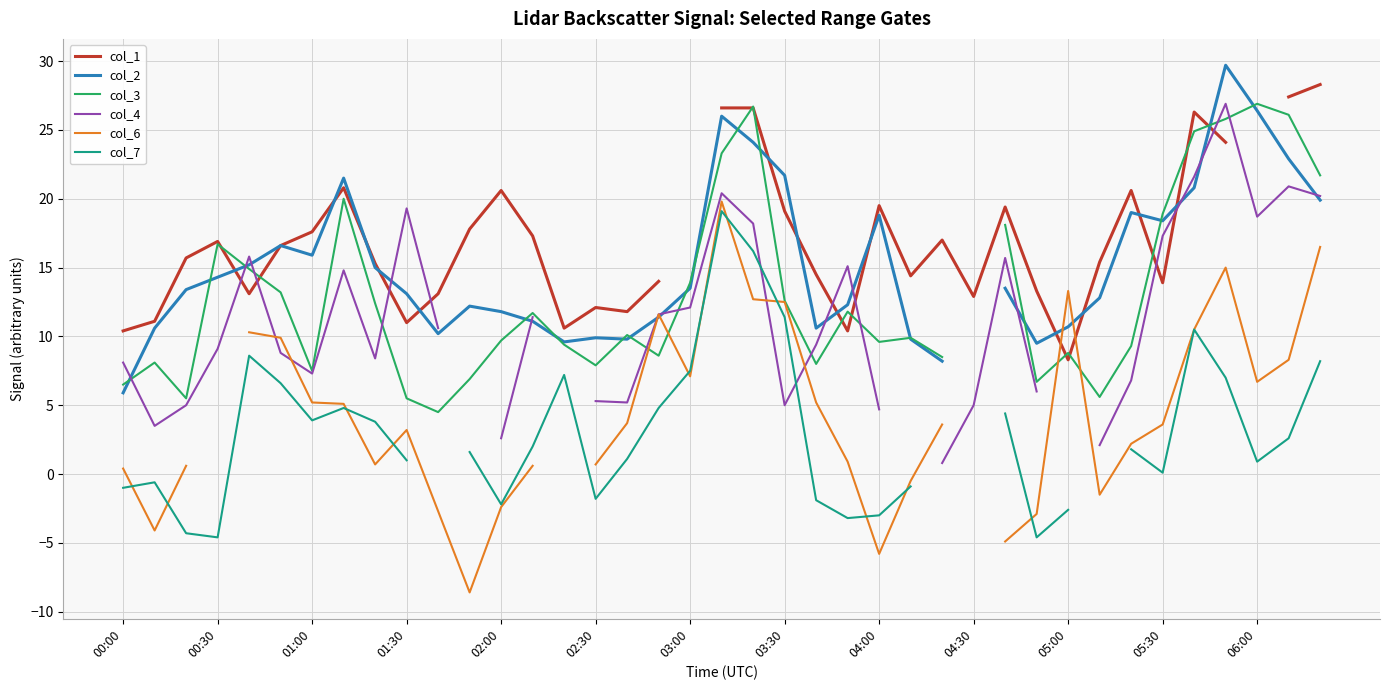

Is it true that col_7 equals 2.0 at 13?

True